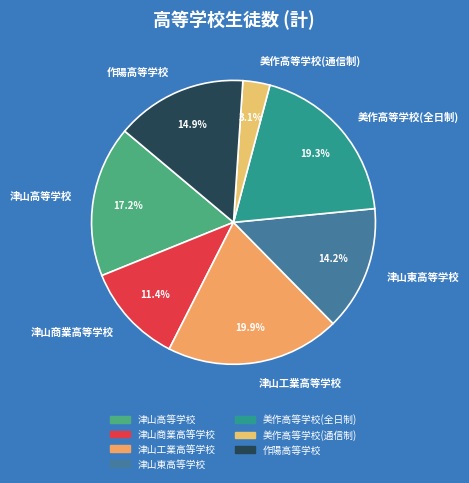

To the nearest percent, what is the difference between the 美作高等学校(通信制) and 美作高等学校(全日制) slice percentages?

16%